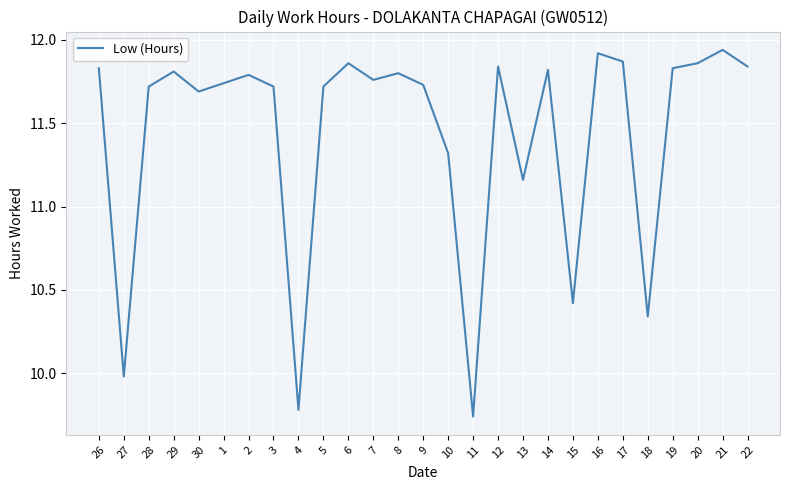

The value at 2 is 21.2. True or false?

False